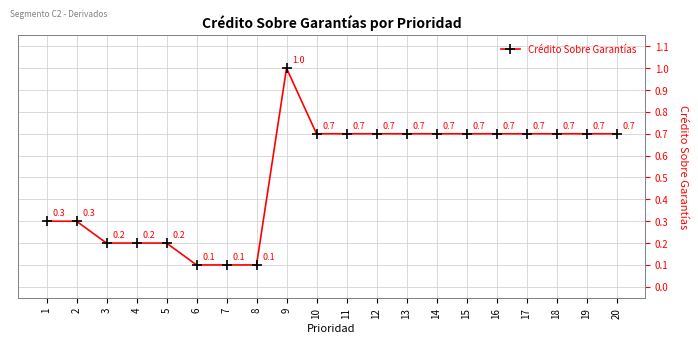

How many values are between 0 and 1?

20